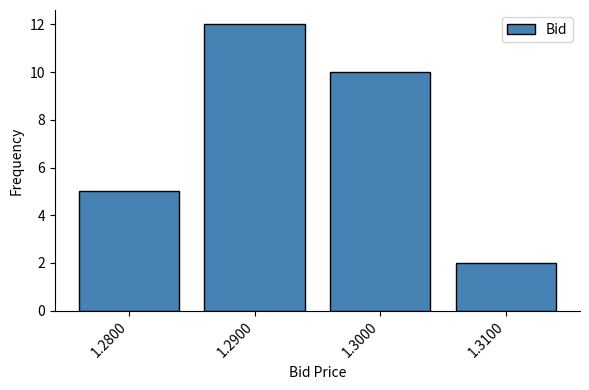

Reading right to left, transcribe all the data shown in this chart.

2	10	12	5